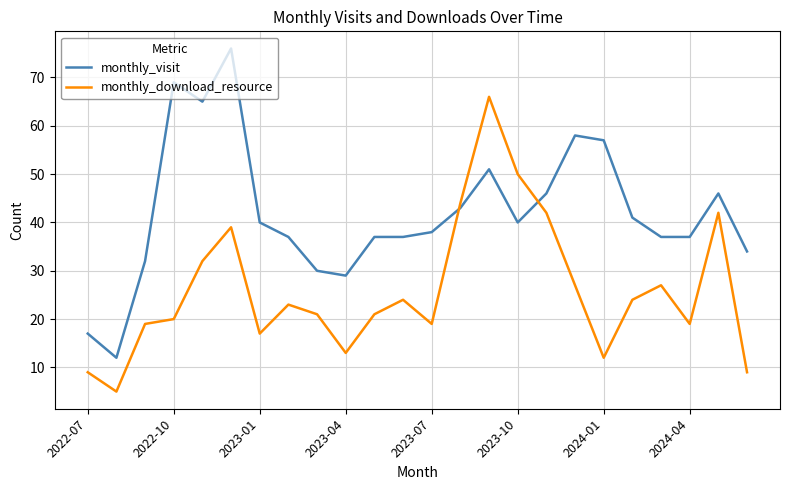

Reading right to left, list all the values displayed in this chart.

monthly_visit: 34	46	37	37	41	57	58	46	40	51	43	38	37	37	29	30	37	40	76	65	69	32	12	17
monthly_download_resource: 9	42	19	27	24	12	27	42	50	66	44	19	24	21	13	21	23	17	39	32	20	19	5	9